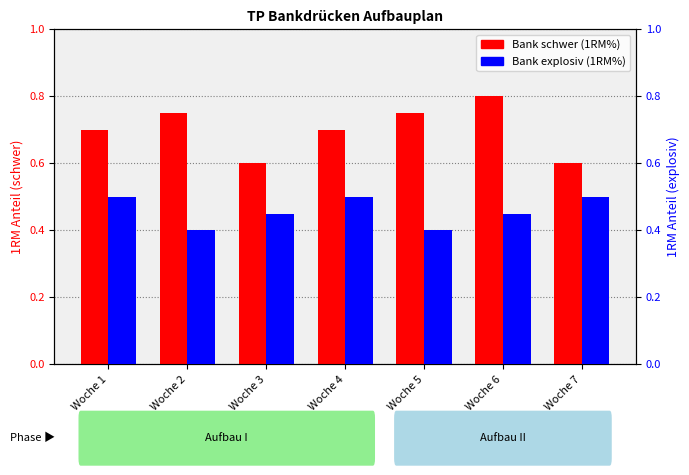

Between Woche 2 and Woche 7, which is larger?

Woche 2